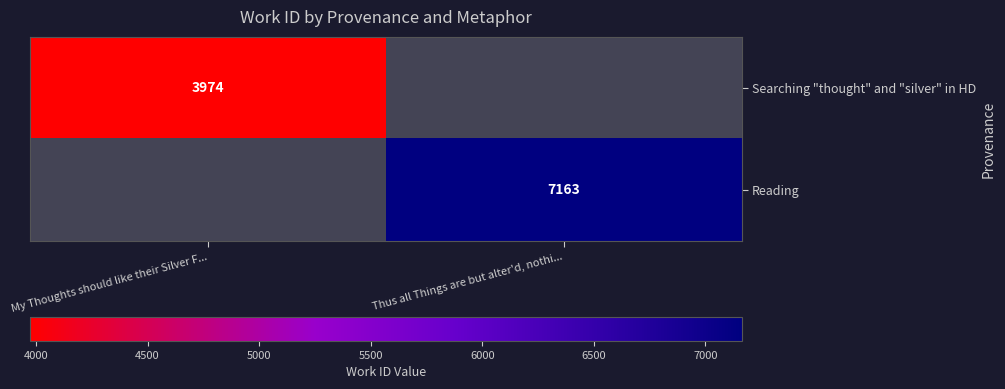

How many data points does each series have?

2